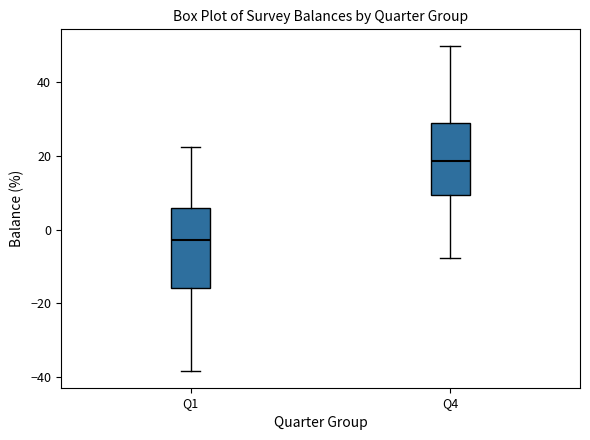

Comparing the boxes themselves (not the whiskers), which one is the tallest?

Q1